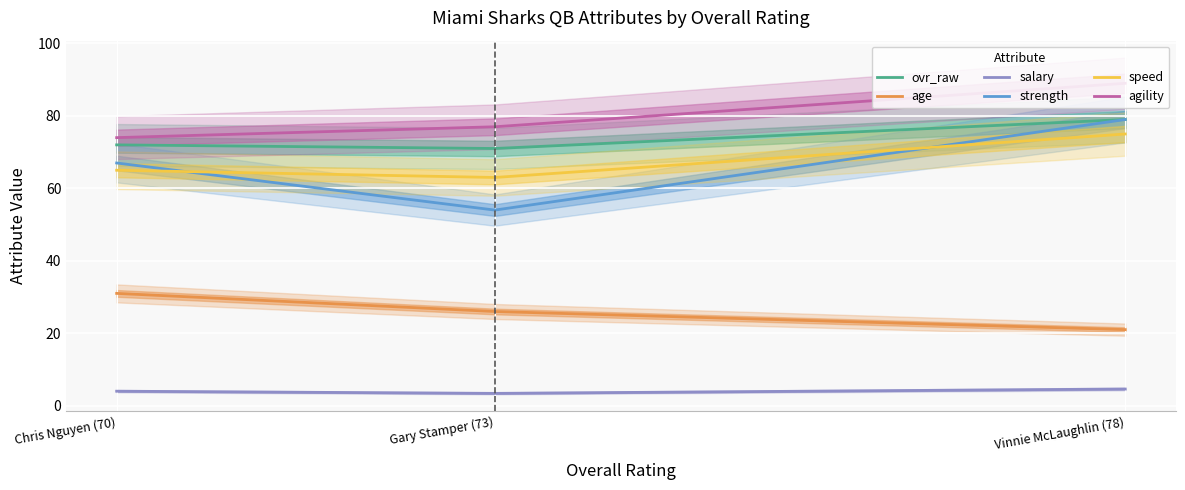

How many distinct data groups are displayed?

6